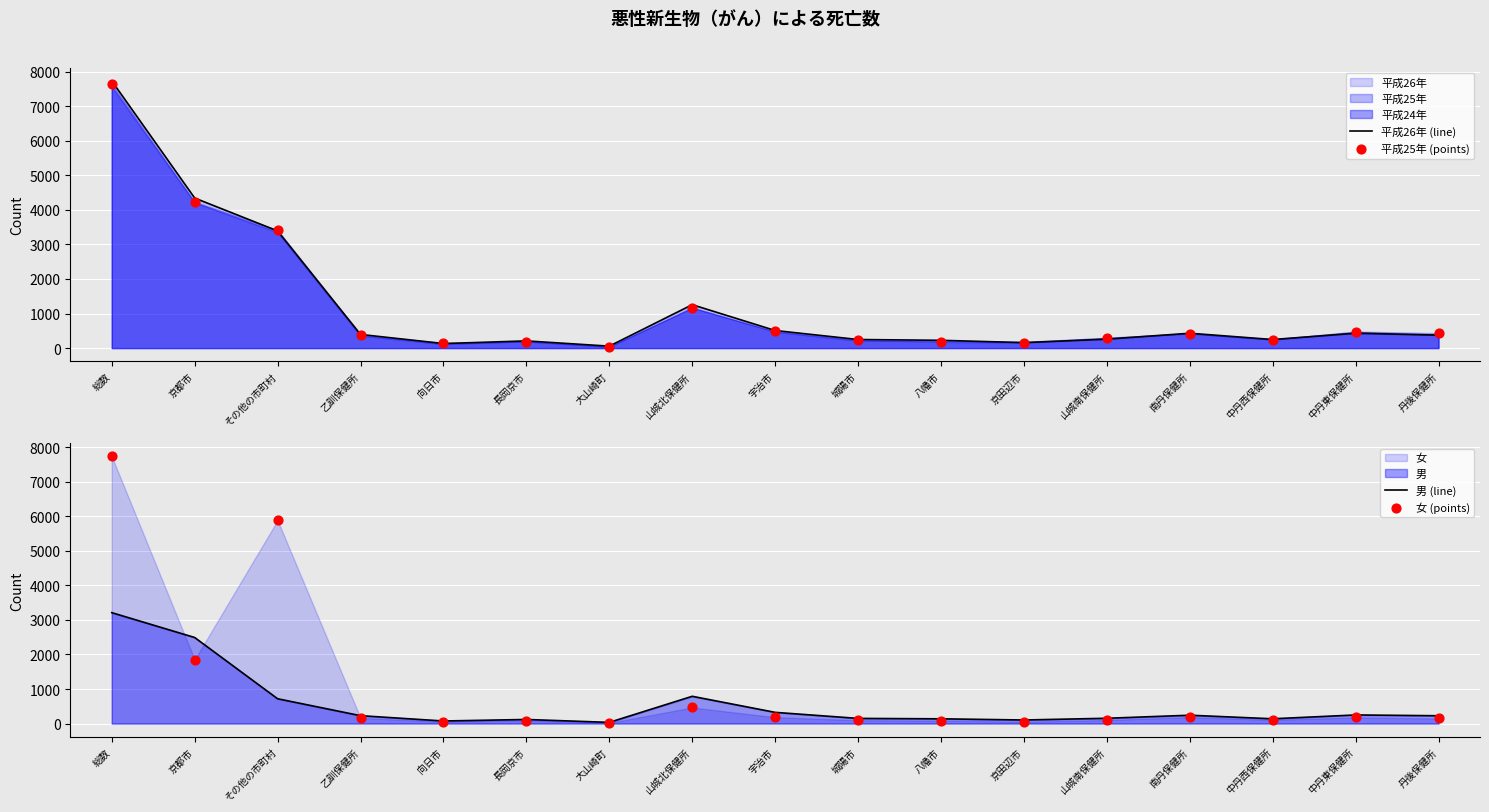

Which series has the largest total across all categories?

平成26年 (line)